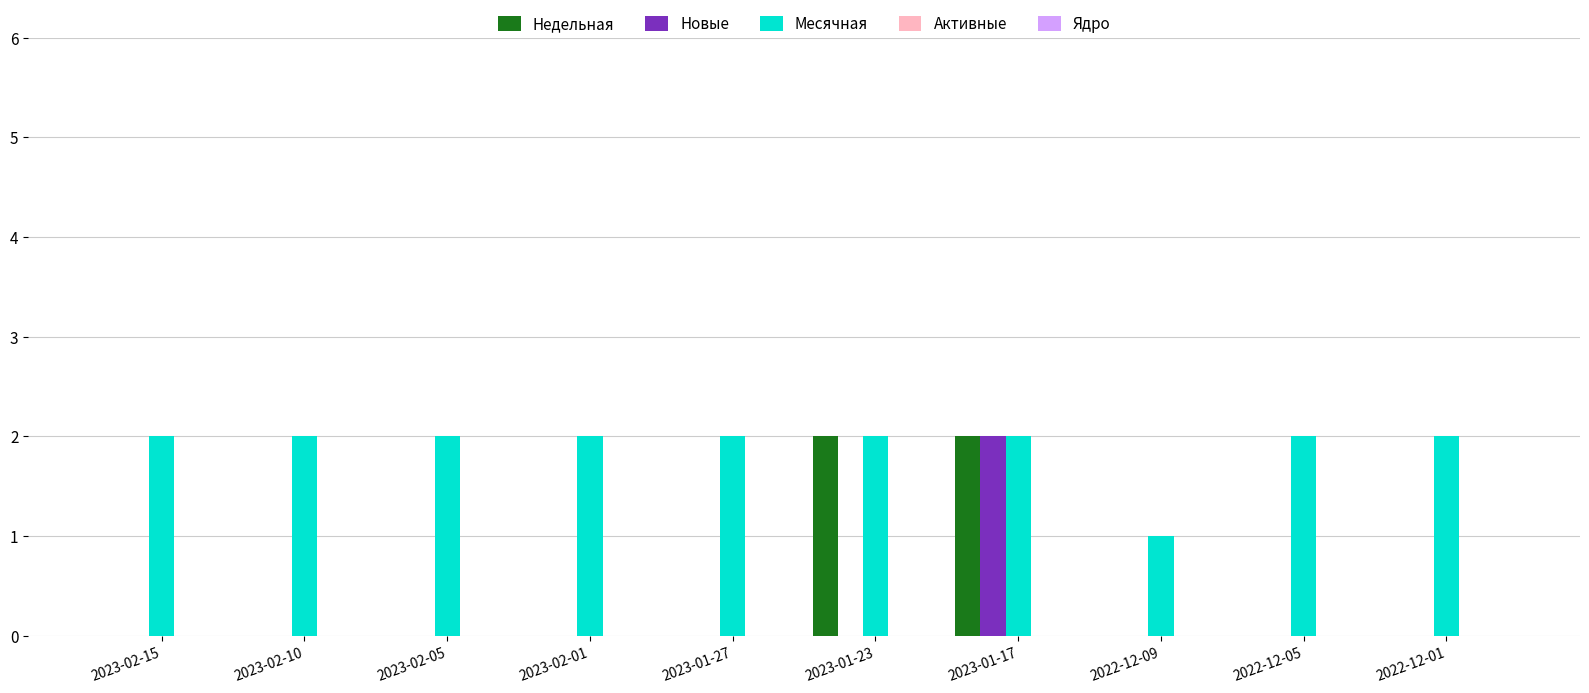

At which category is the sum across all series the highest?

2023-01-17